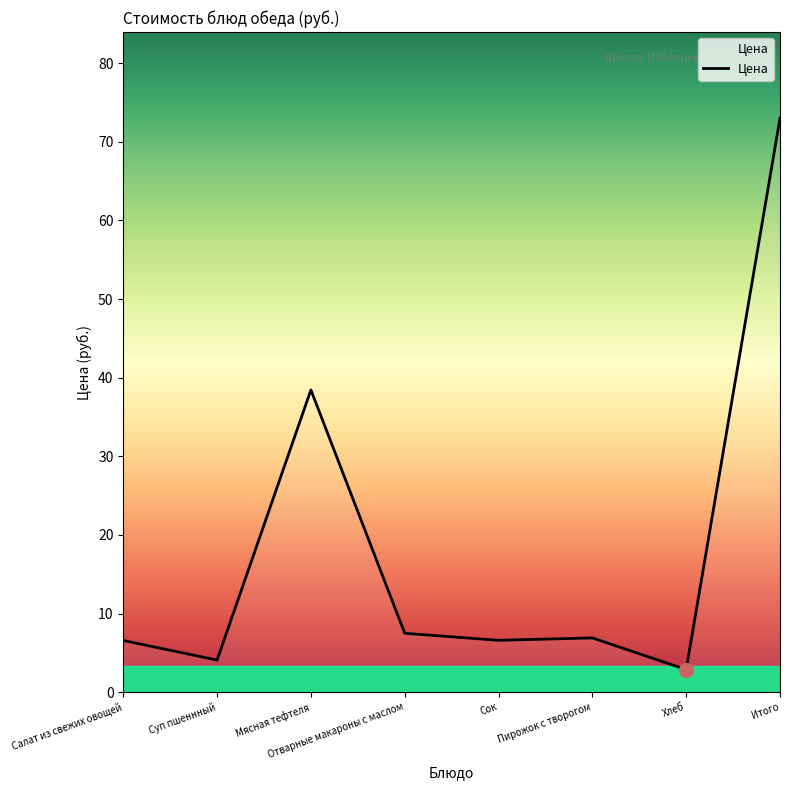

At which category does the data reach its first local peak?

Мясная тефтеля